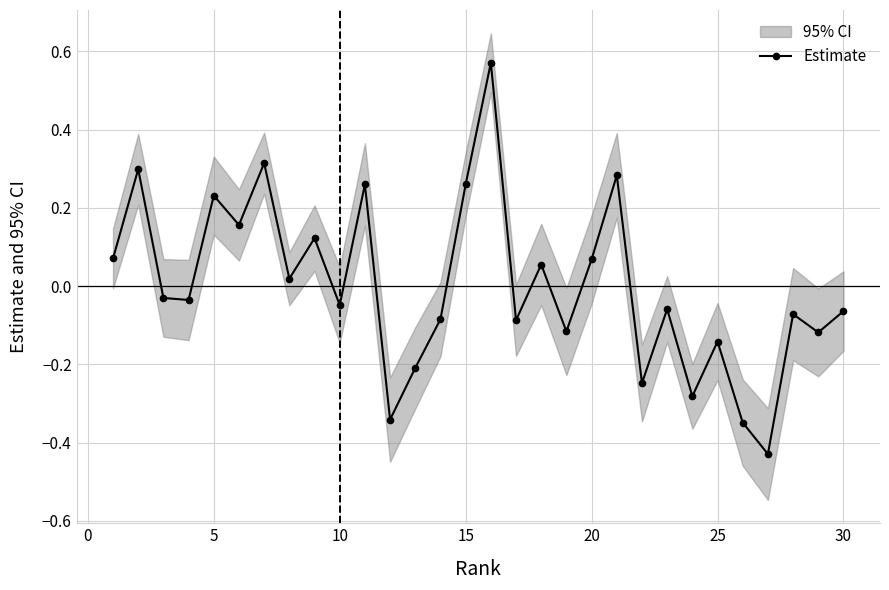

What is the greatest value displayed?

0.6